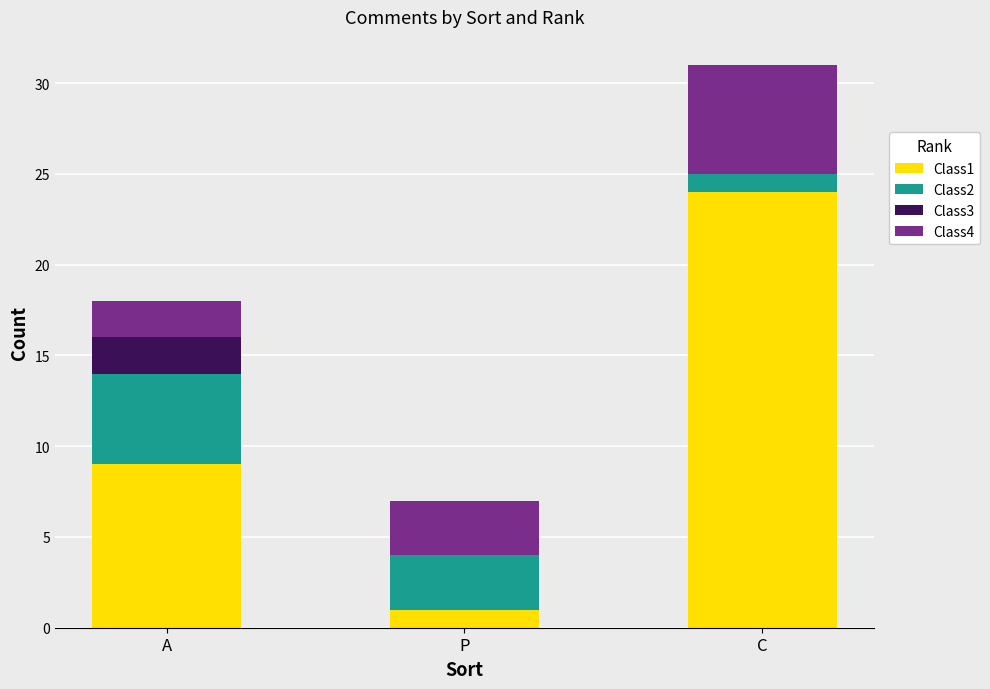

Reading right to left, transcribe the values for Class1.

C=24	P=1	A=9